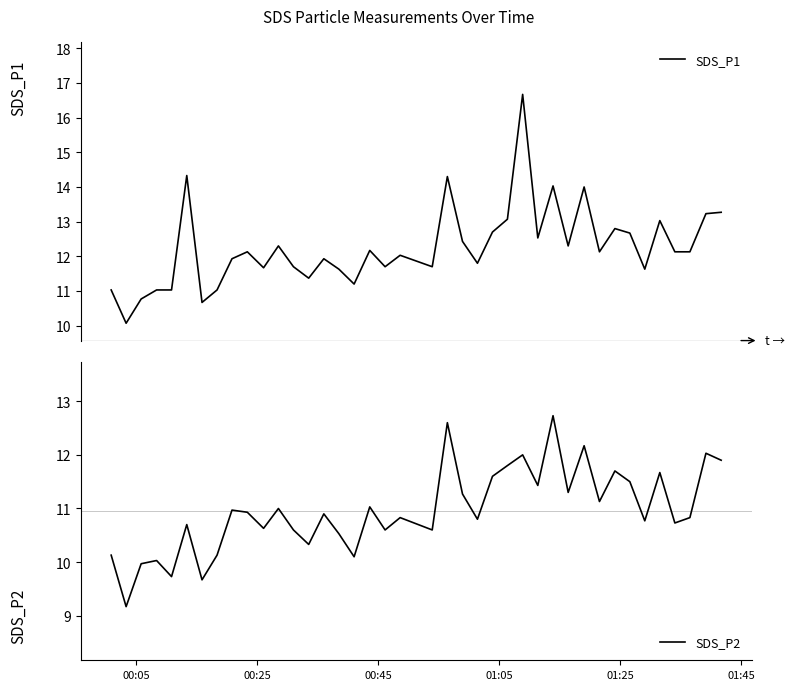

What is the difference between the maximum and minimum values in the SDS_P2 series?

3.6